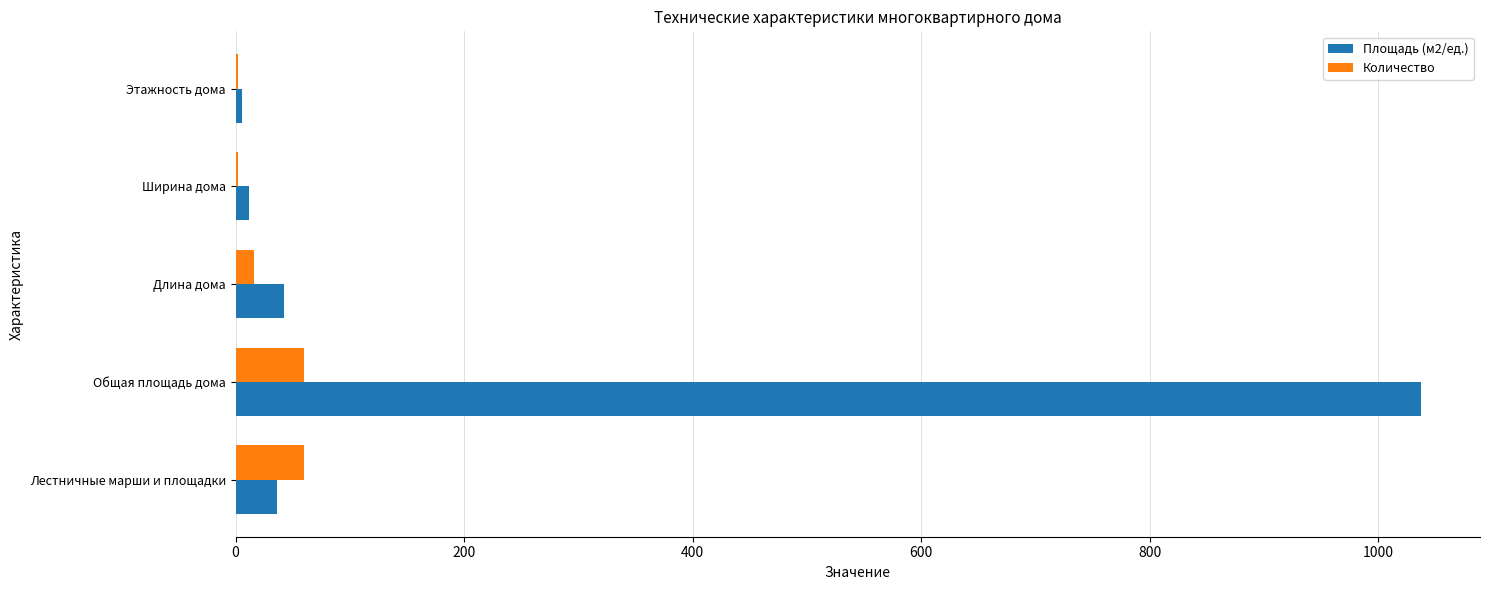

Is it true that Площадь (м2/ед.) equals 42 at Длина дома?

True